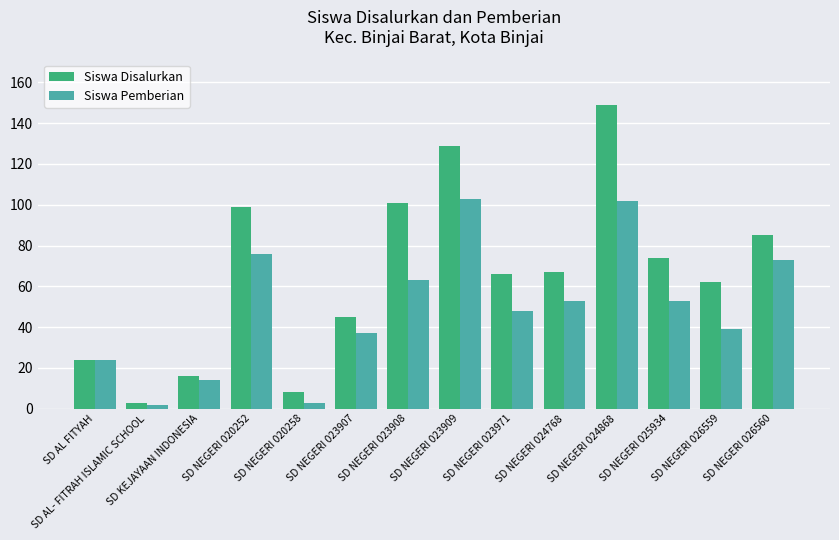

Reading left to right, extract all data points from this chart.

Siswa Disalurkan: 24	3	16	99	8	45	101	129	66	67	149	74	62	85
Siswa Pemberian: 24	2	14	76	3	37	63	103	48	53	102	53	39	73